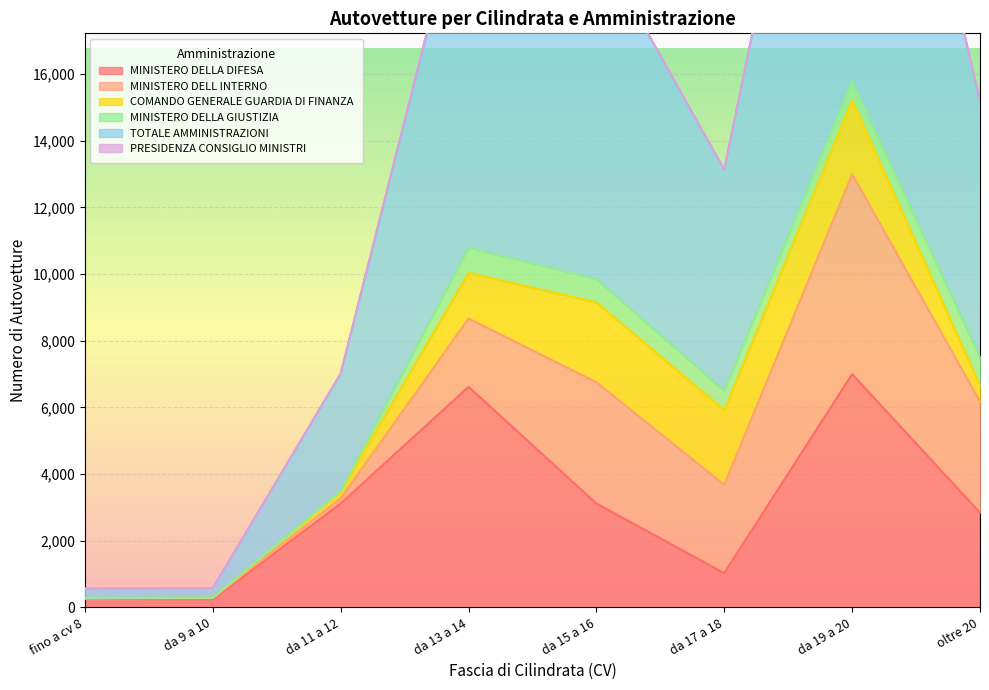

What is the difference between the second highest and minimum values in the MINISTERO DELL INTERNO series?

3636